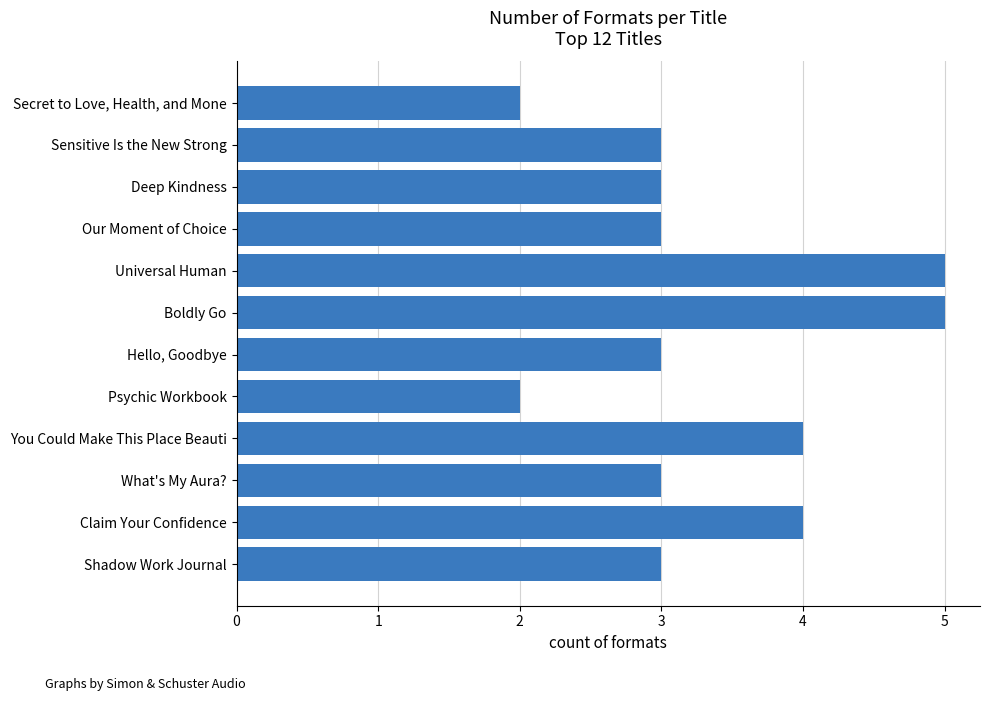

What is the average value?

3